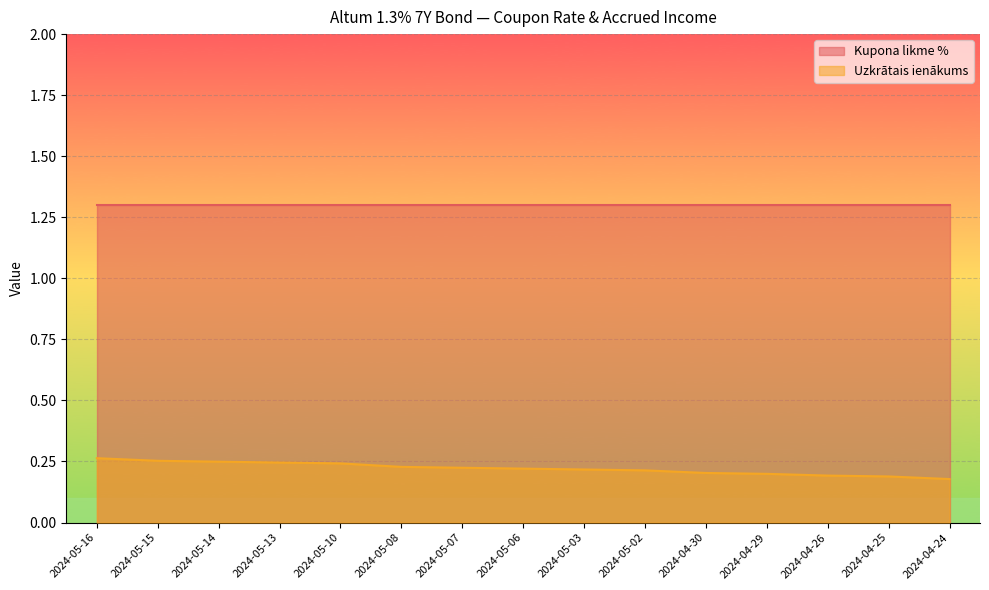

True or false: the data has more than 0 interior local peaks.

False